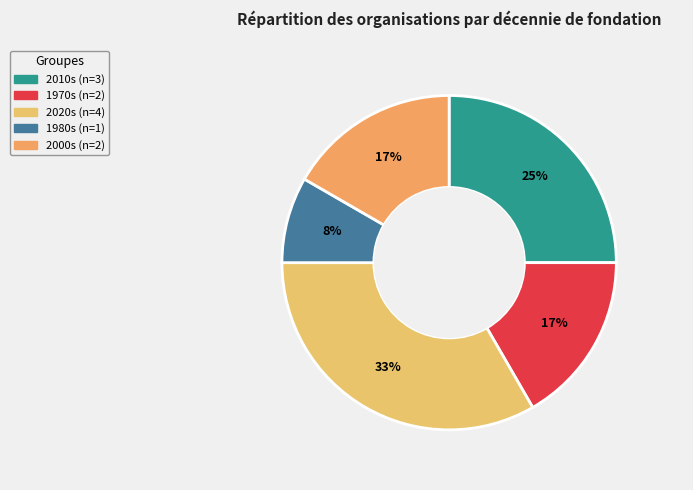

Is there a majority slice in this chart?

No